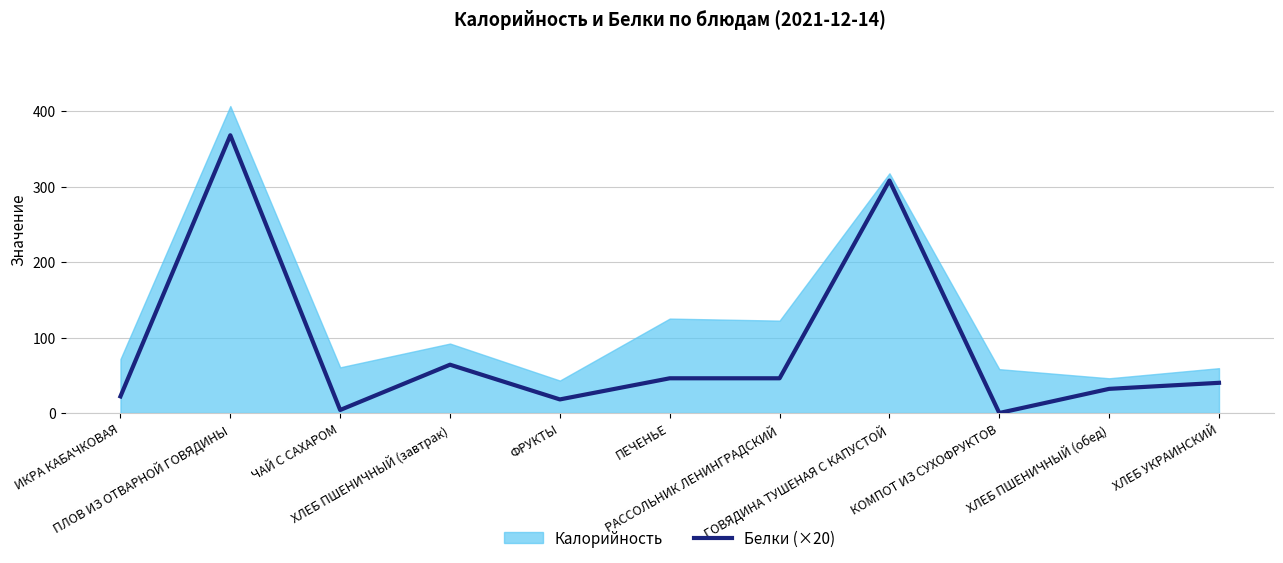

What is the difference between the maximum and second lowest values?

364